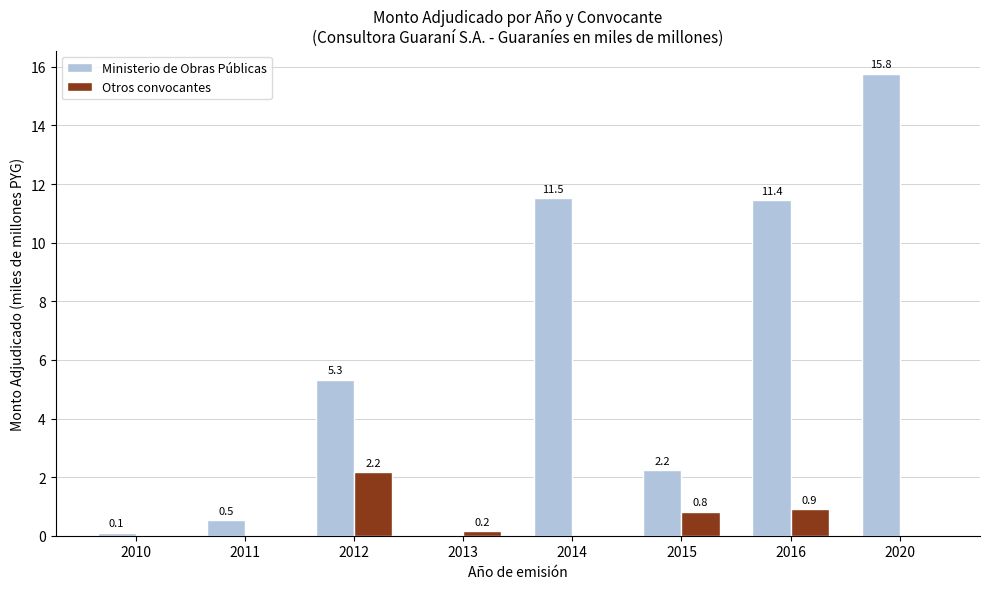

True or false: Ministerio de Obras Públicas has a value of 15.8 at 2020.

True